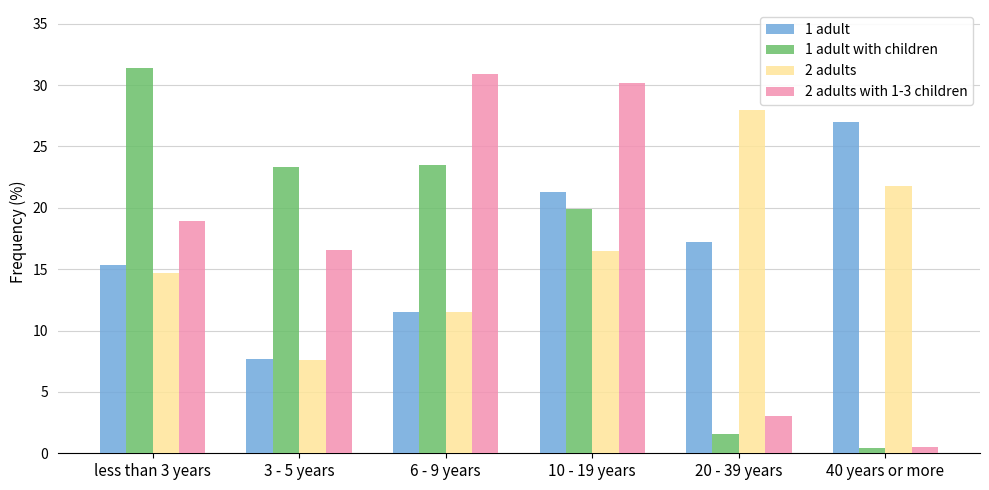

List the labels in order of 2 adults with 1-3 children value, smallest first.

40 years or more, 20 - 39 years, 3 - 5 years, less than 3 years, 10 - 19 years, 6 - 9 years